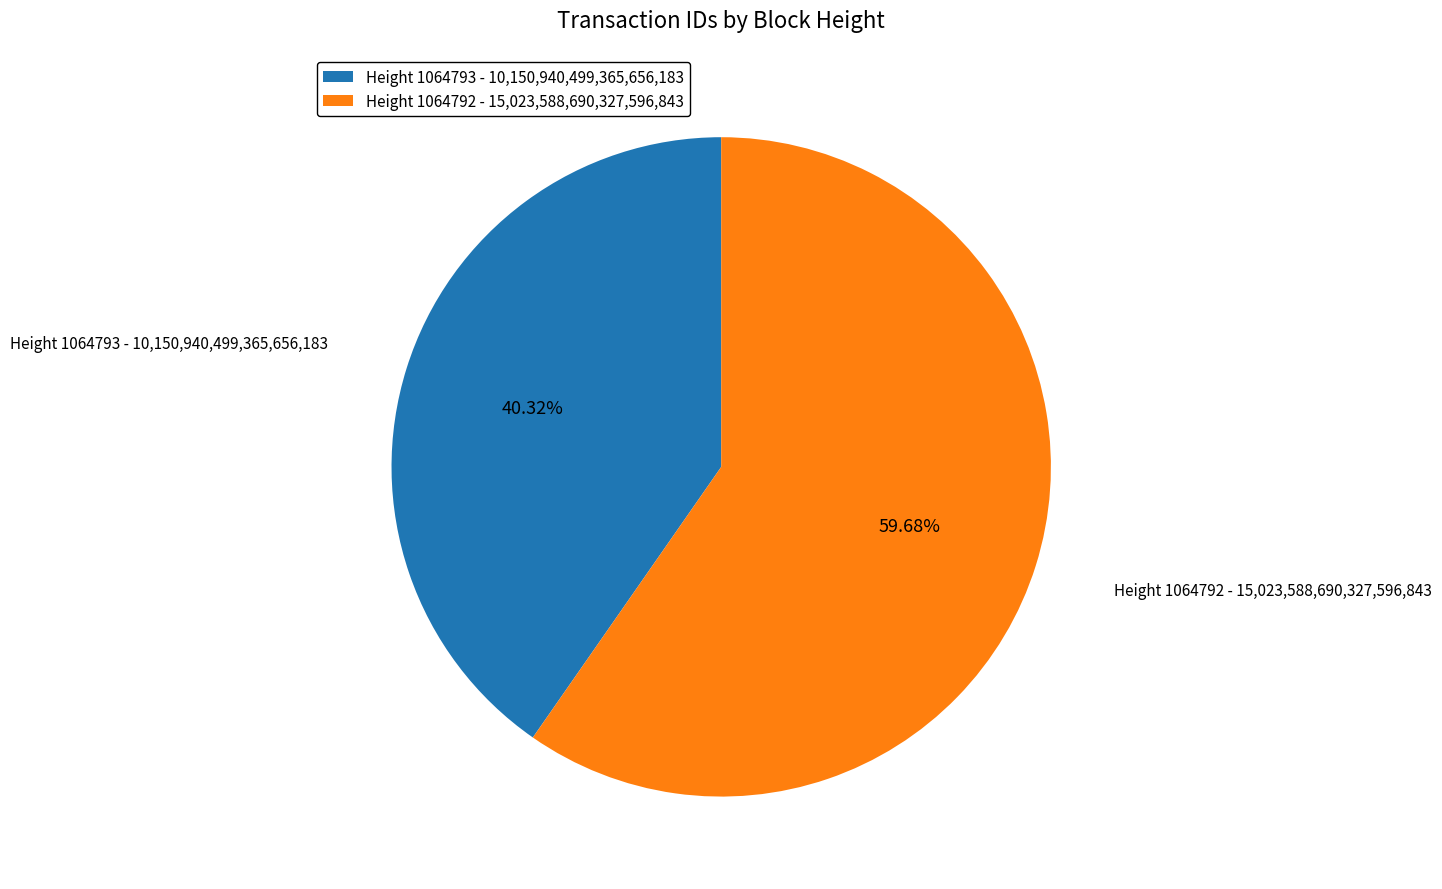

What is the largest slice in the pie chart?

Height 1064792 - 15,023,588,690,327,596,843